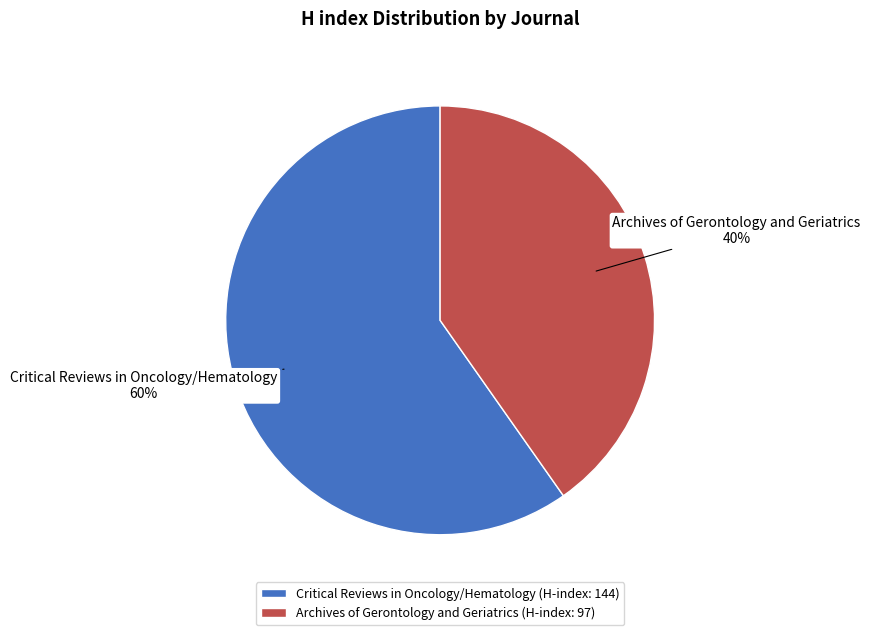

The Archives of Gerontology and Geriatrics slice represents 33% of the pie. True or false?

False